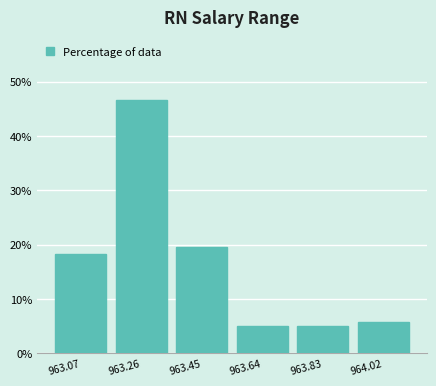

Reading left to right, list every bar in this chart as the range it spans on the x-axis followed by its height. Neither the bar edges nor the heights are printed on the chart, so give them approximately, as read against the axes.

962.98 to 963.16: 18
963.16 to 963.36: 47
963.36 to 963.54: 19
963.54 to 963.74: 5
963.74 to 963.92: 5
963.92 to 964.12: 6